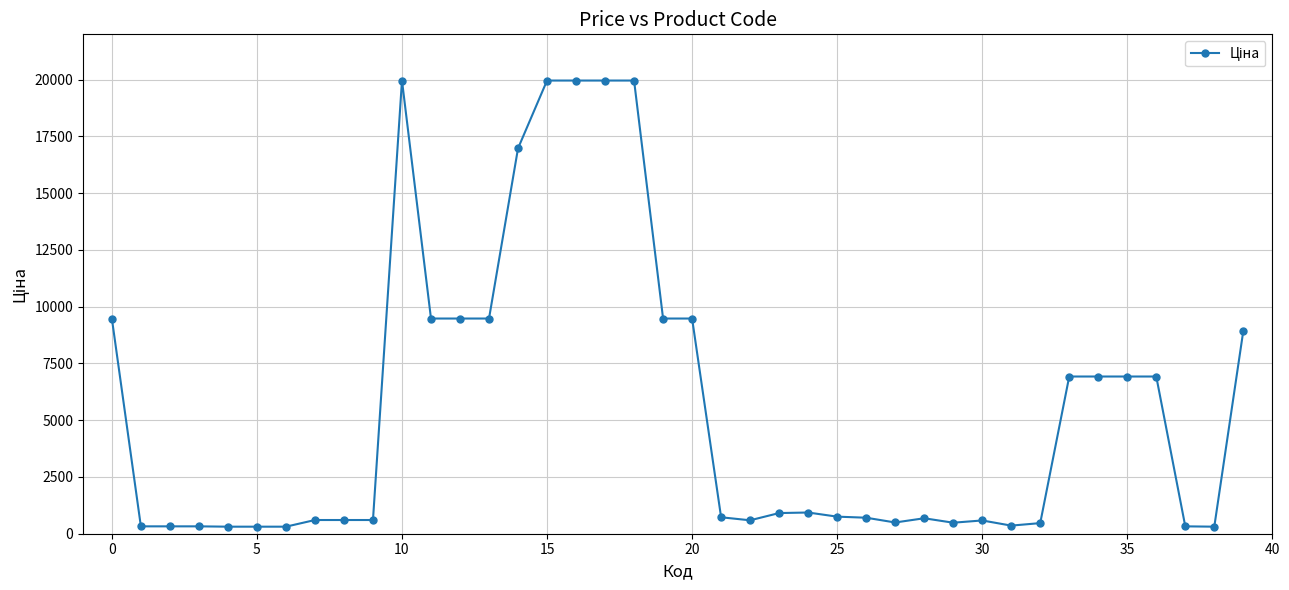

What is the average value?

5558.9